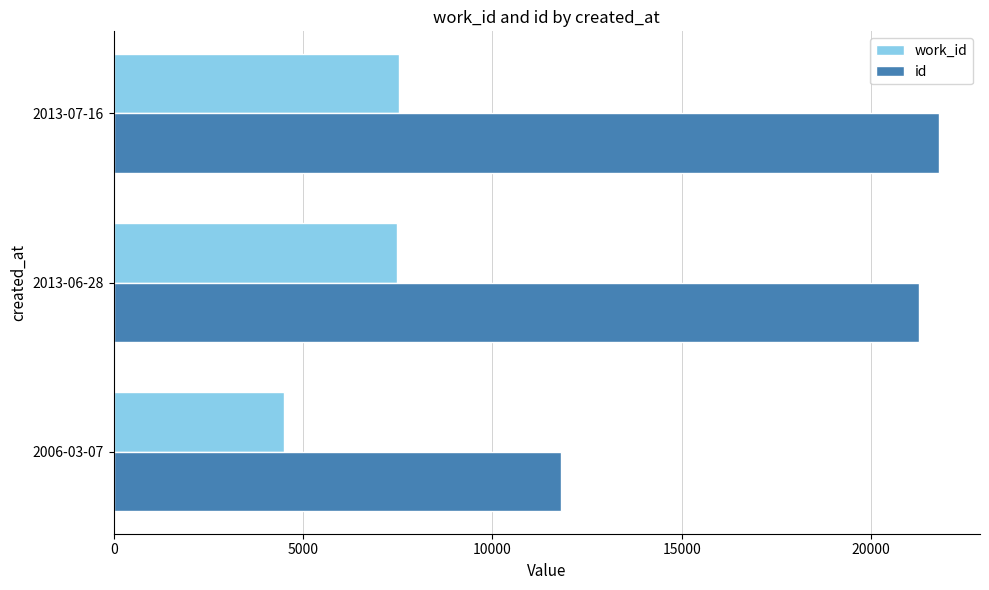

The value of id at 2013-06-28 is 6995. True or false?

False